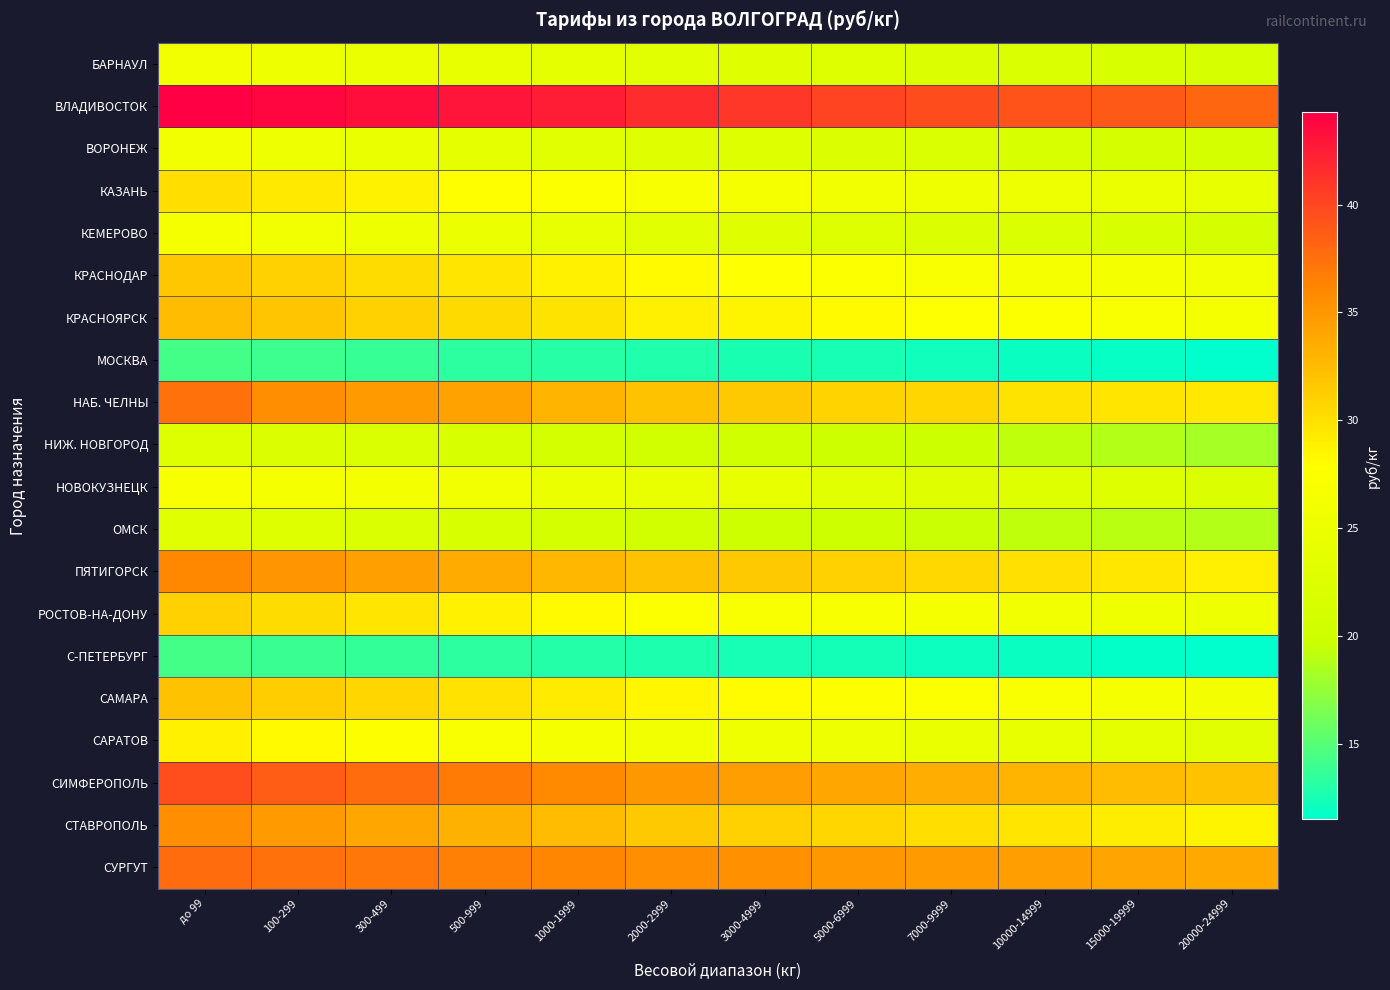

List the series in order of their peak value, highest first.

ВЛАДИВОСТОК, СИМФЕРОПОЛЬ, СУРГУТ, НАБ. ЧЕЛНЫ, ПЯТИГОРСК, СТАВРОПОЛЬ, КРАСНОЯРСК, САМАРА, КРАСНОДАР, РОСТОВ-НА-ДОНУ, КАЗАНЬ, САРАТОВ, НОВОКУЗНЕЦК, КЕМЕРОВО, БАРНАУЛ, ВОРОНЕЖ, ОМСК, НИЖ. НОВГОРОД, МОСКВА, С-ПЕТЕРБУРГ